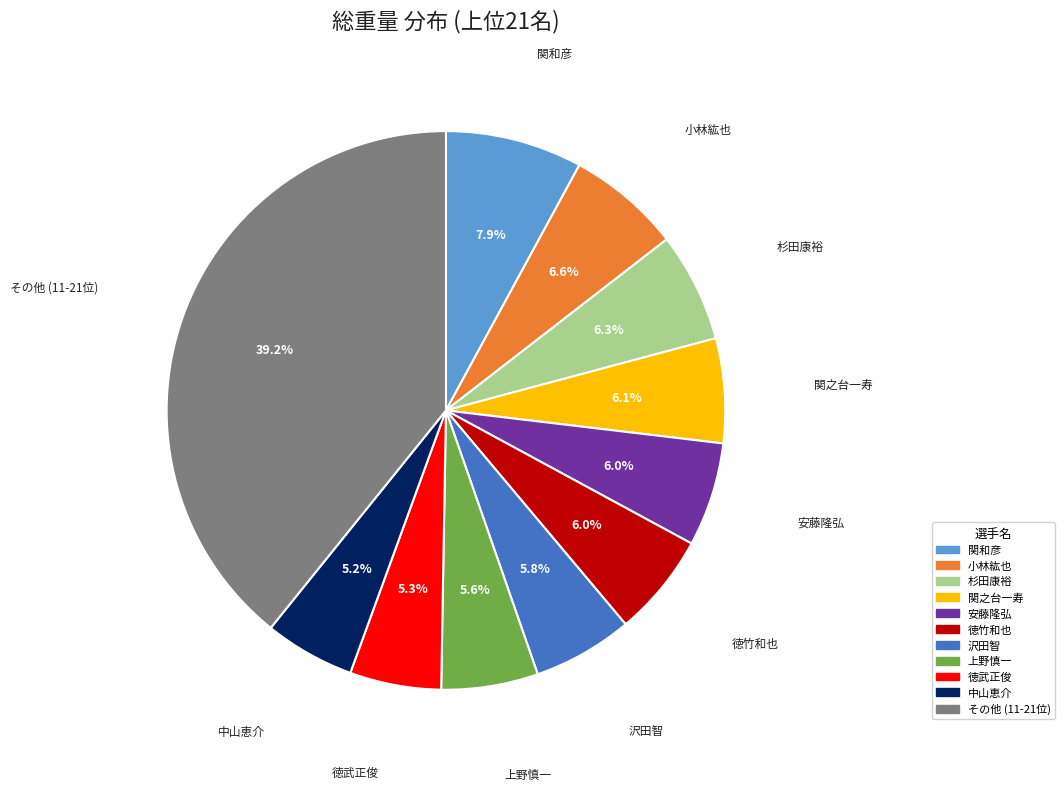

How many segments does this pie chart have?

11